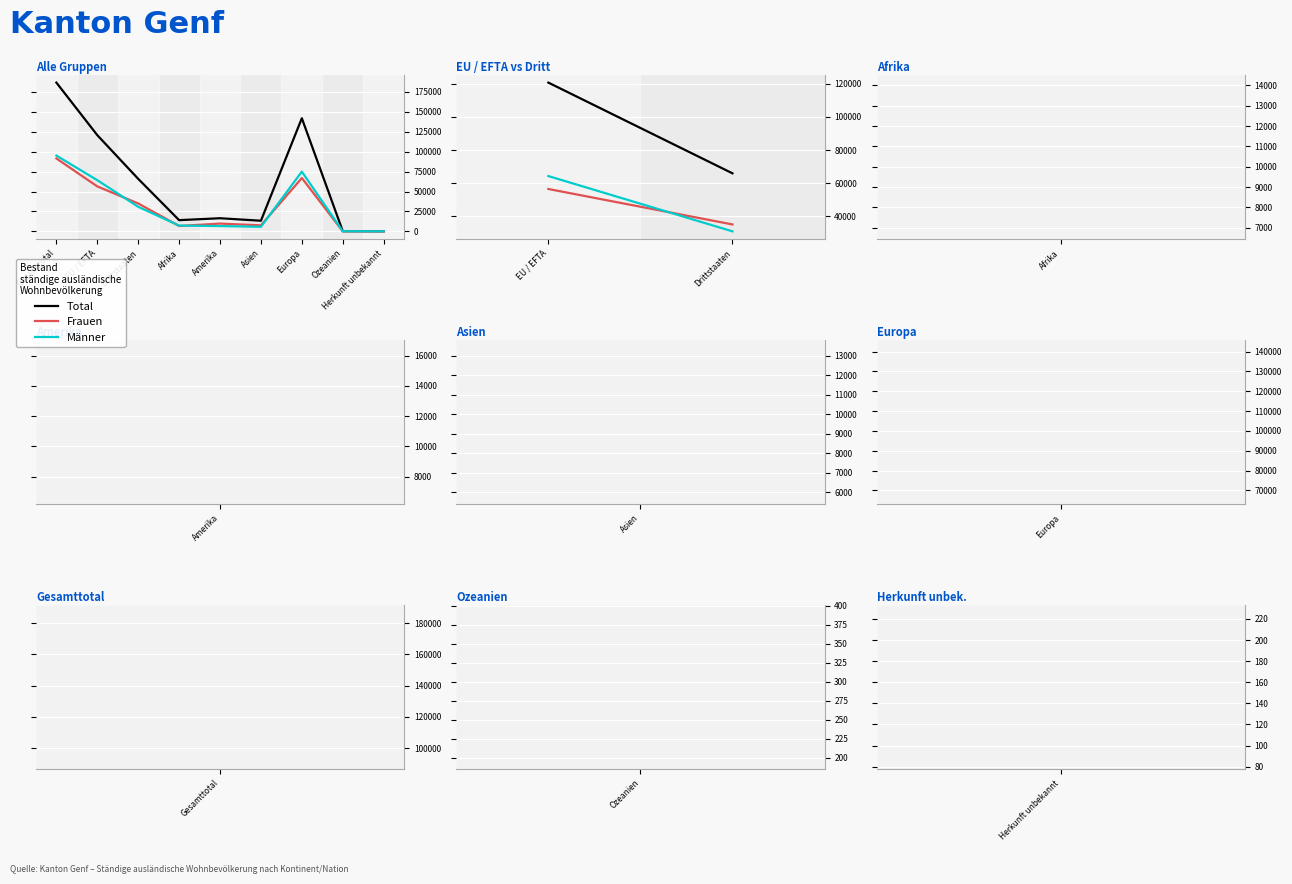

At which category is the sum across all series the highest?

Gesamttotal